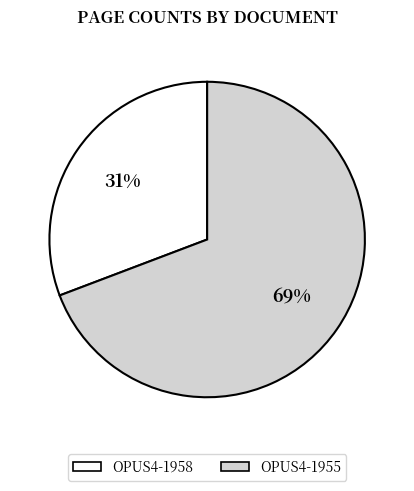

Between OPUS4-1955 and OPUS4-1958, which is larger?

OPUS4-1955